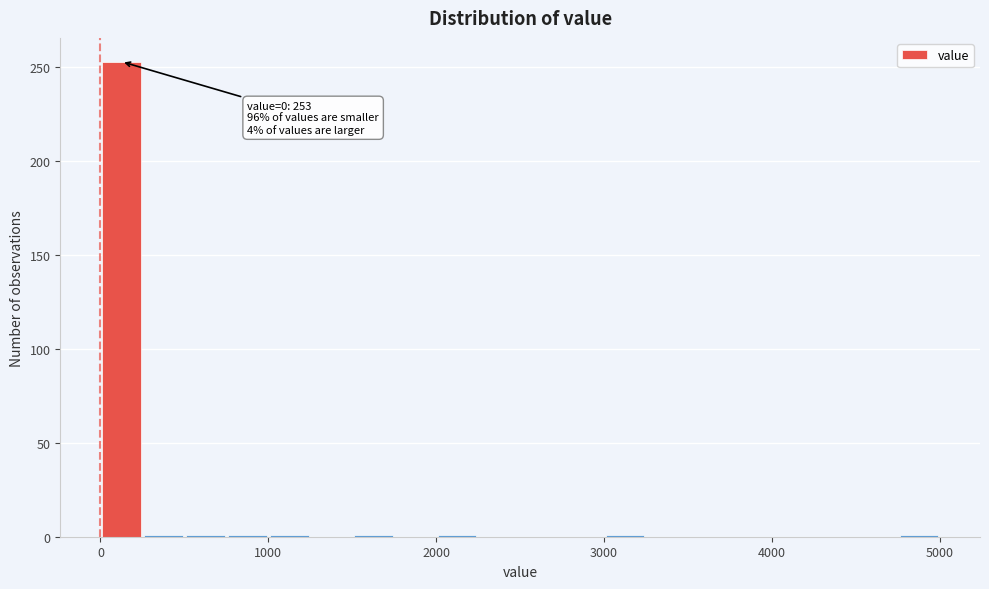

Read against the x-axis, roughly where is the centre of the tallest bar?

100